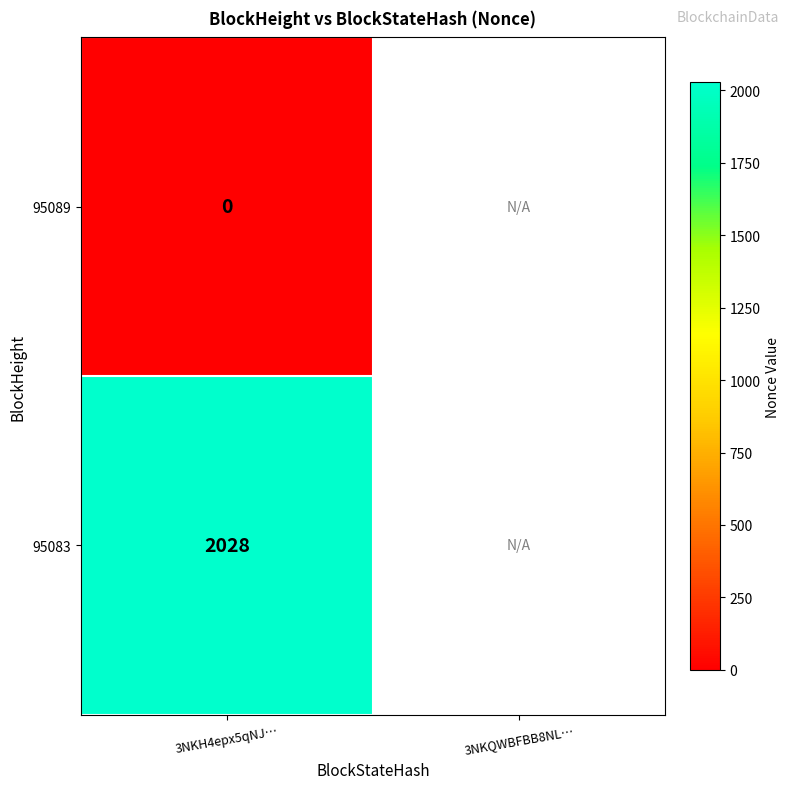

At which category does the chart reach its minimum across all series?

3NKH4epx5qNJ…